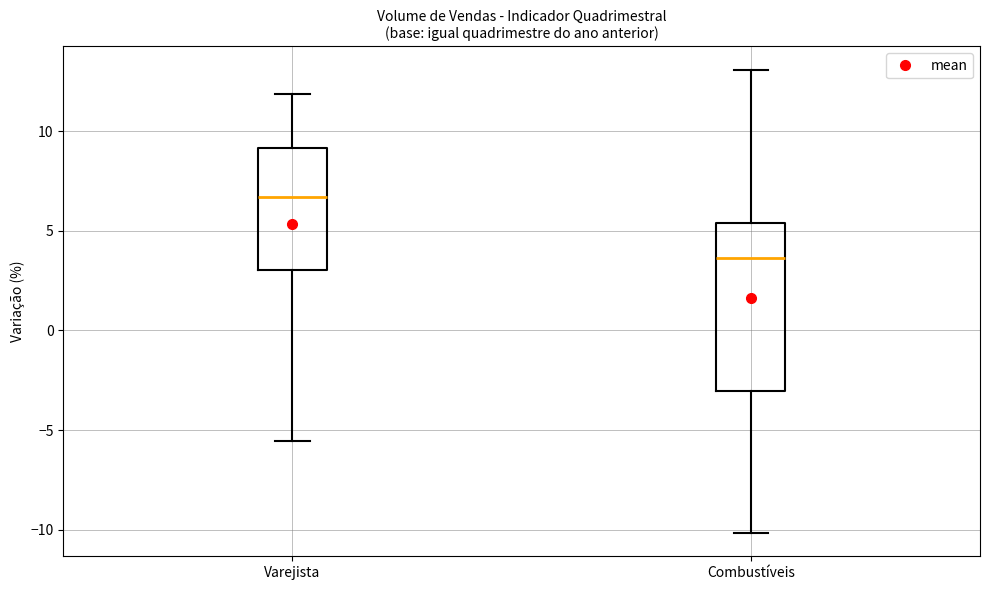

Comparing the boxes themselves (not the whiskers), which one is the tallest?

Combustíveis